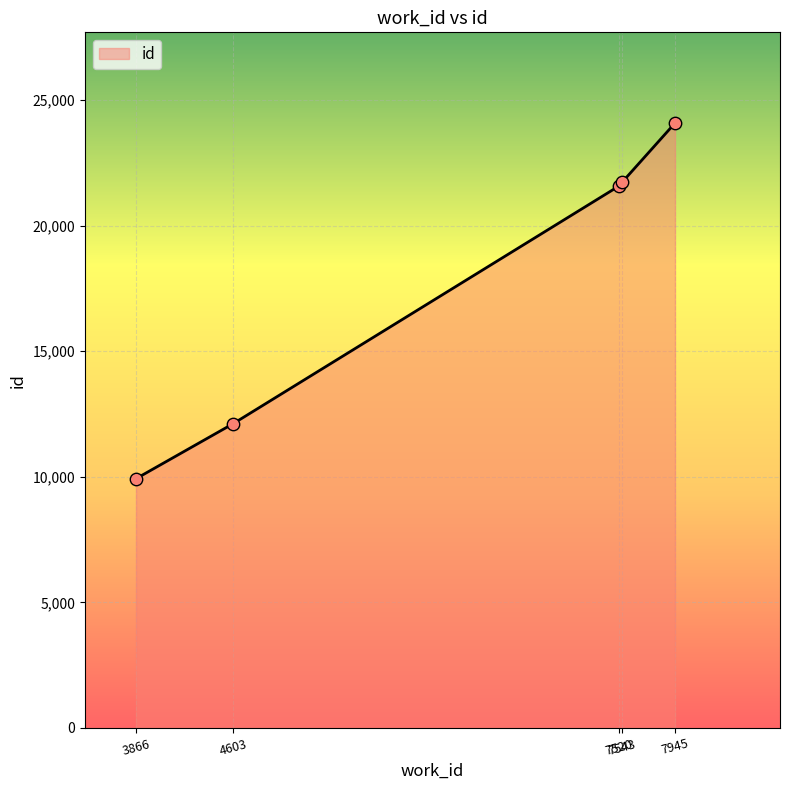

What is the ratio of the value at 3866 to the value at 7945?

0.4